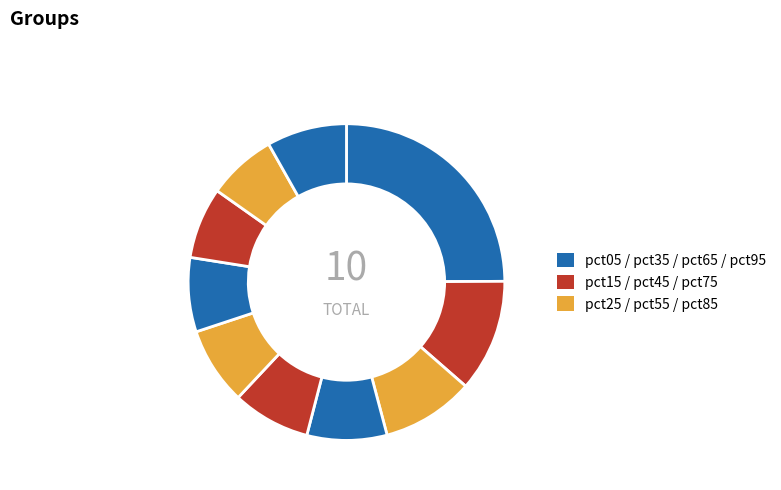

Is there a majority slice in this chart?

No